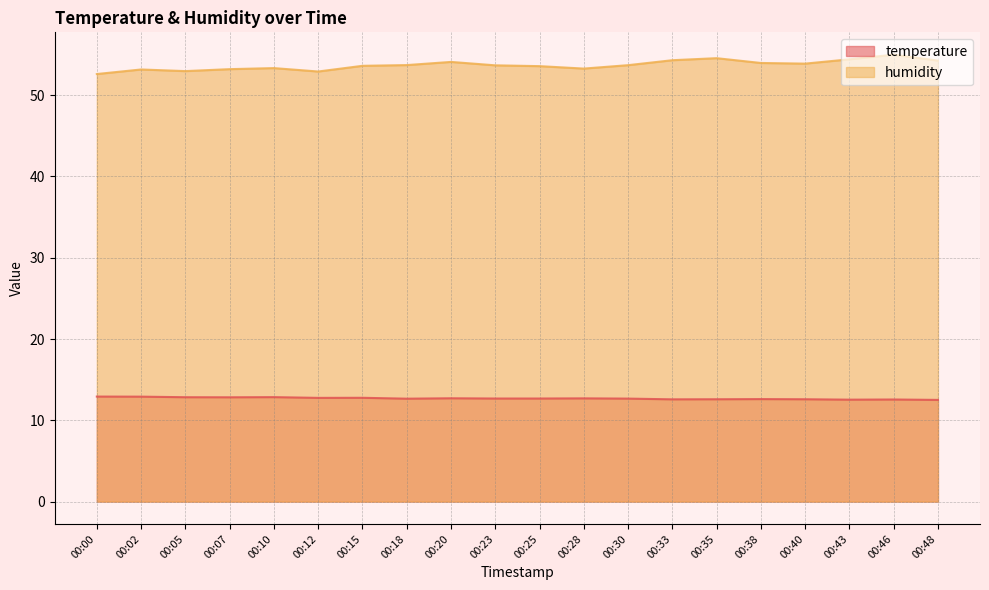

True or false: humidity and temperature intersect in this chart.

False